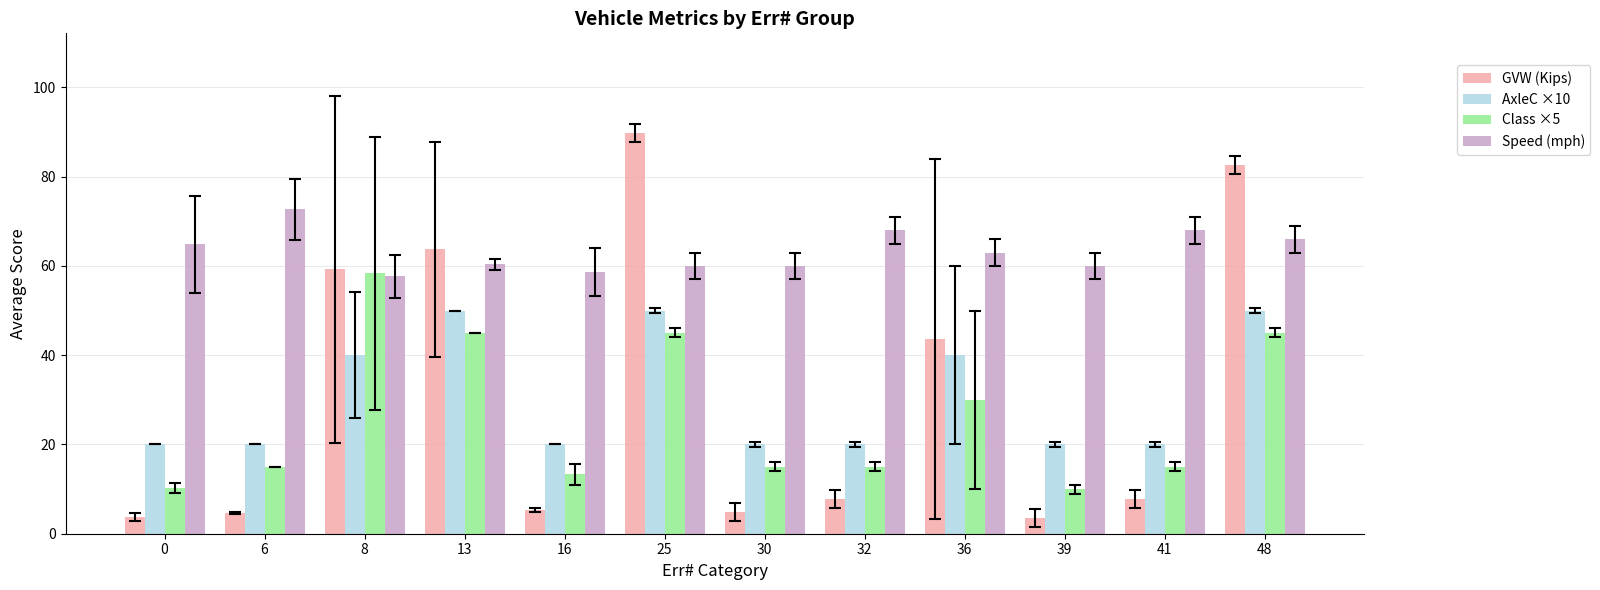

The value of Class ×5 at 25 is 71.0. True or false?

False